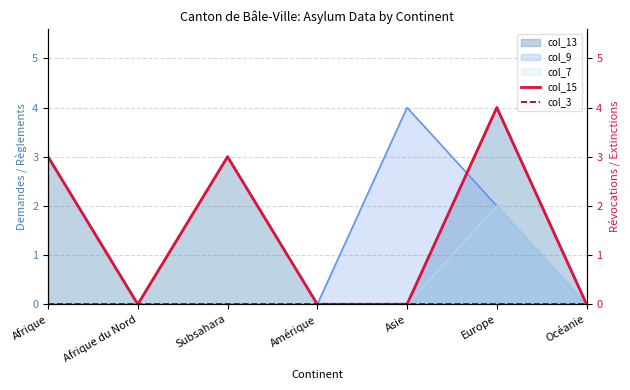

What is the highest value of the col_13 series?

4